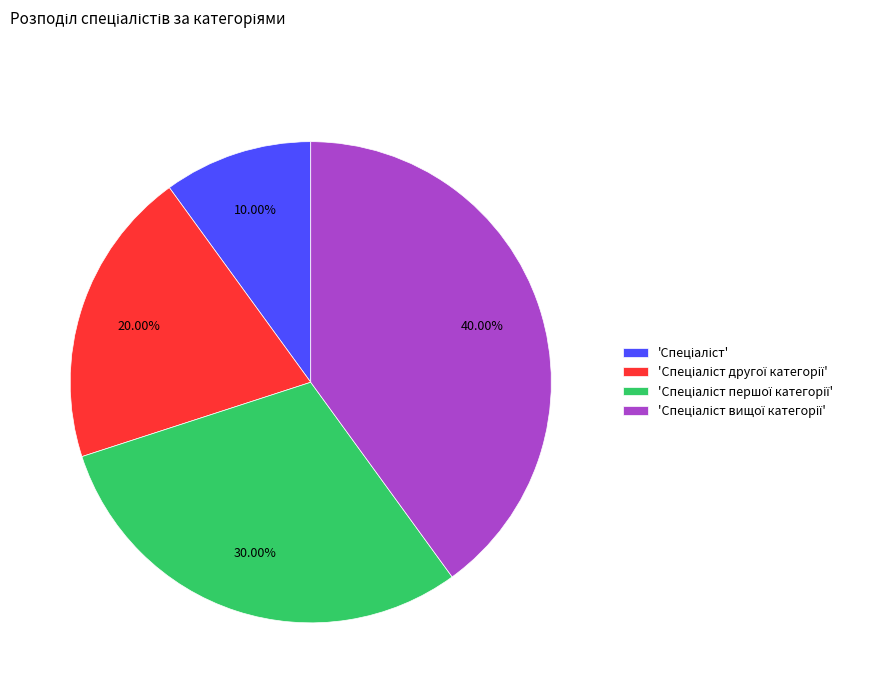

Is there a majority slice in this chart?

No